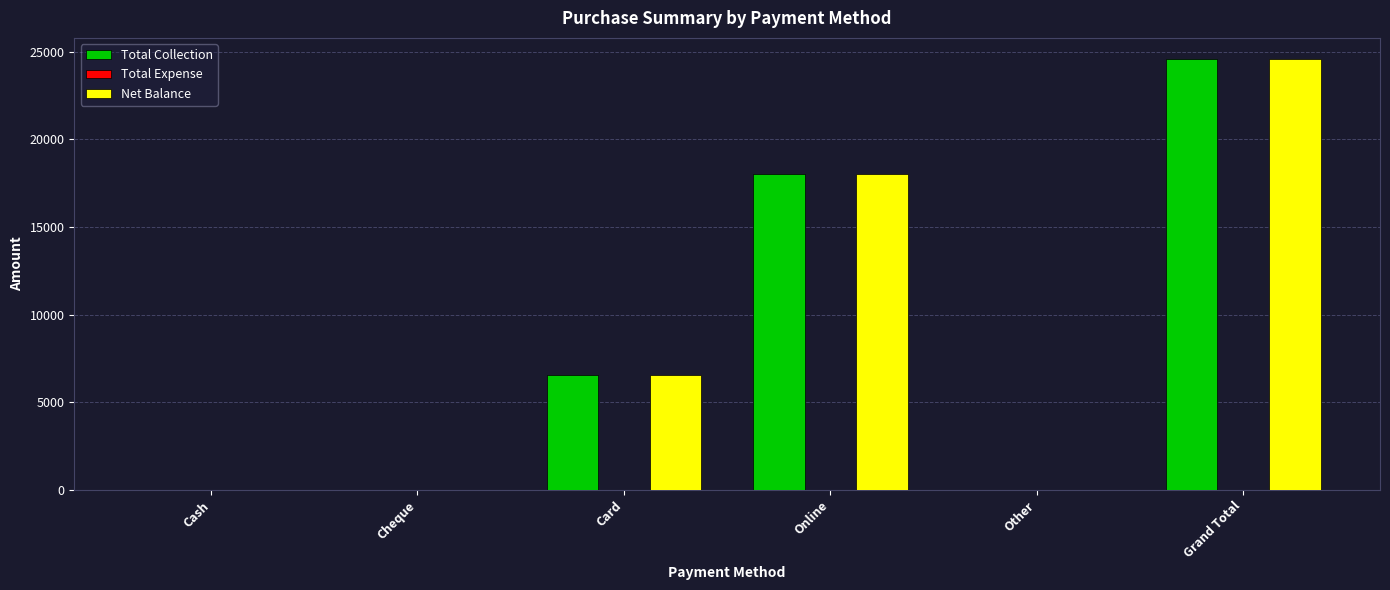

At which category does the chart reach its peak across all series?

Grand Total